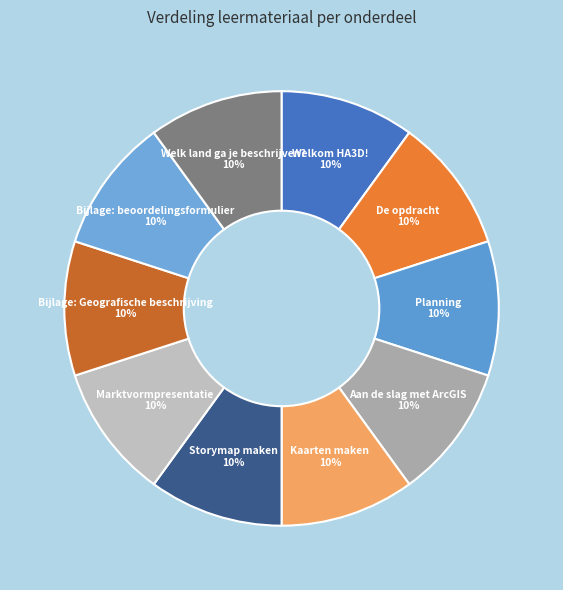

Do Marktvormpresentatie and Bijlage: beoordelingsformulier together represent more than half of the pie?

No